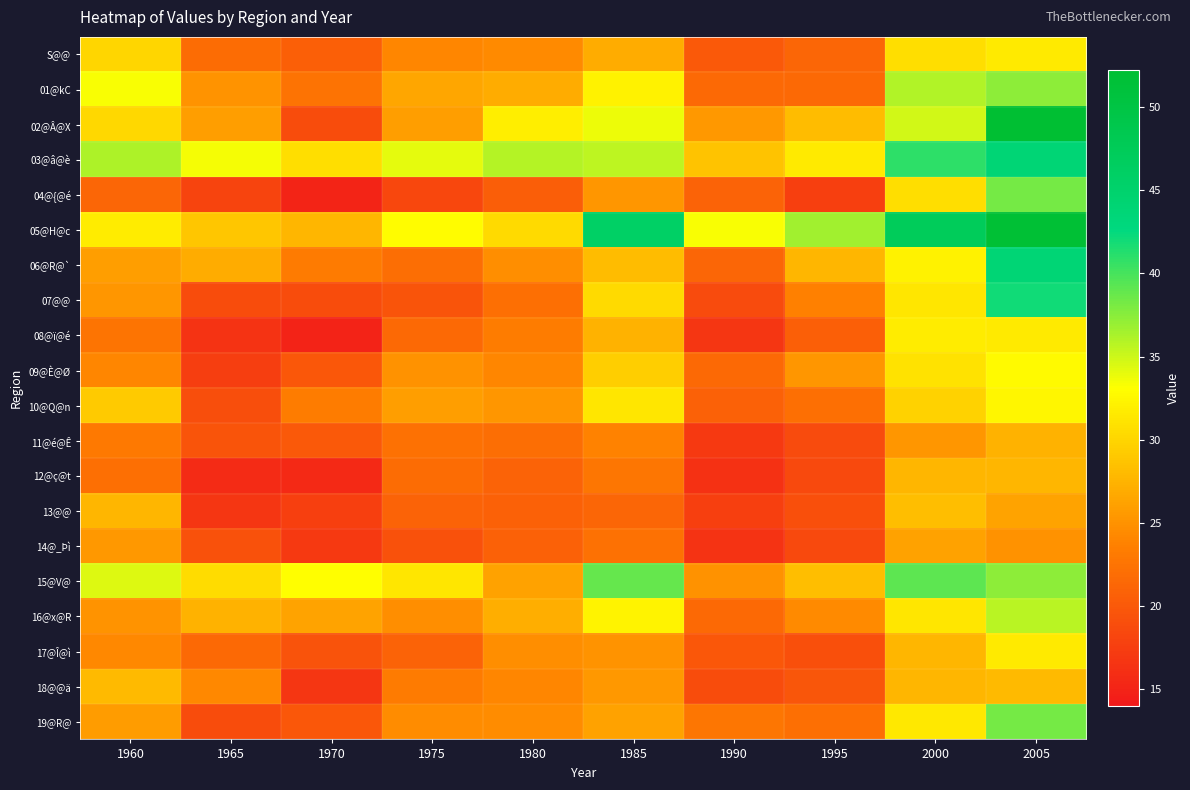

At 2000, list the series in order from smallest to largest.

11@é@Ê, 14@_Þì, 18@@ä, 12@ç@t, 17@Î@ì, 13@@, 10@Q@n, S@@, 04@{@é, 09@È@Ø, 07@@, 16@x@R, 19@R@, 08@ï@é, 06@R@`, 02@Â@X, 01@kC, 15@V@, 03@â@è, 05@H@c